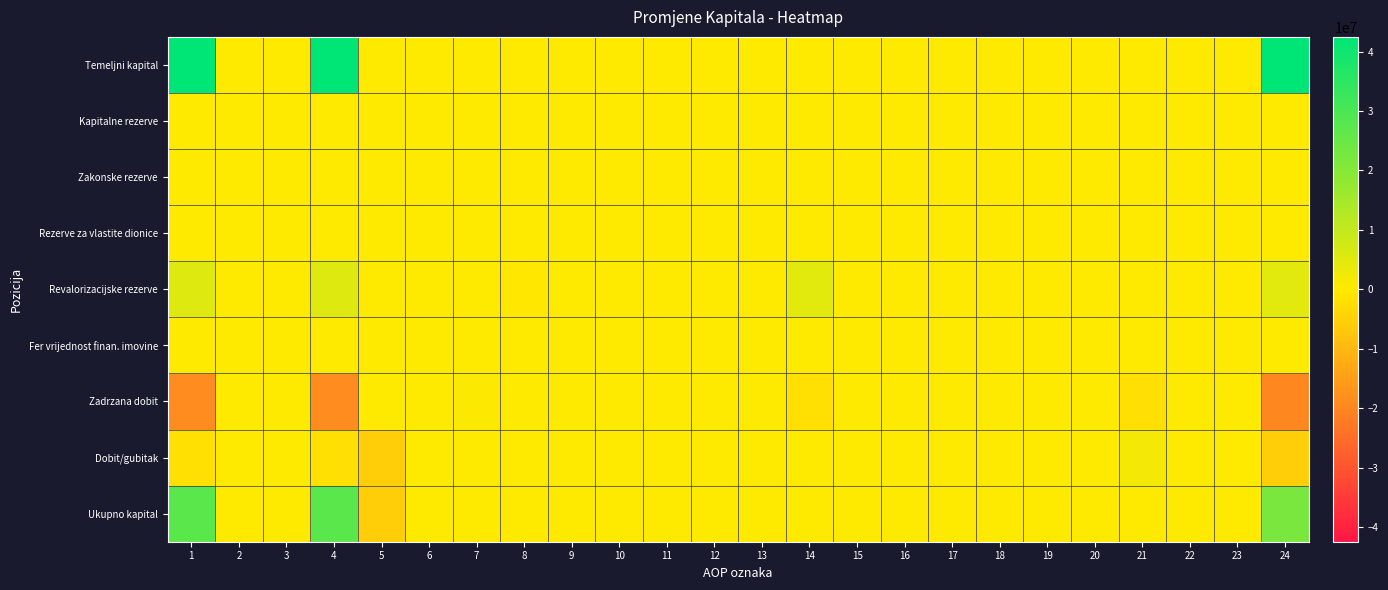

List the series in order of their peak value, lowest first.

Kapitalne rezerve, Zakonske rezerve, Rezerve za vlastite dionice, Fer vrijednost finan. imovine, Zadrzana dobit, Dobit/gubitak, Revalorizacijske rezerve, Ukupno kapital, Temeljni kapital